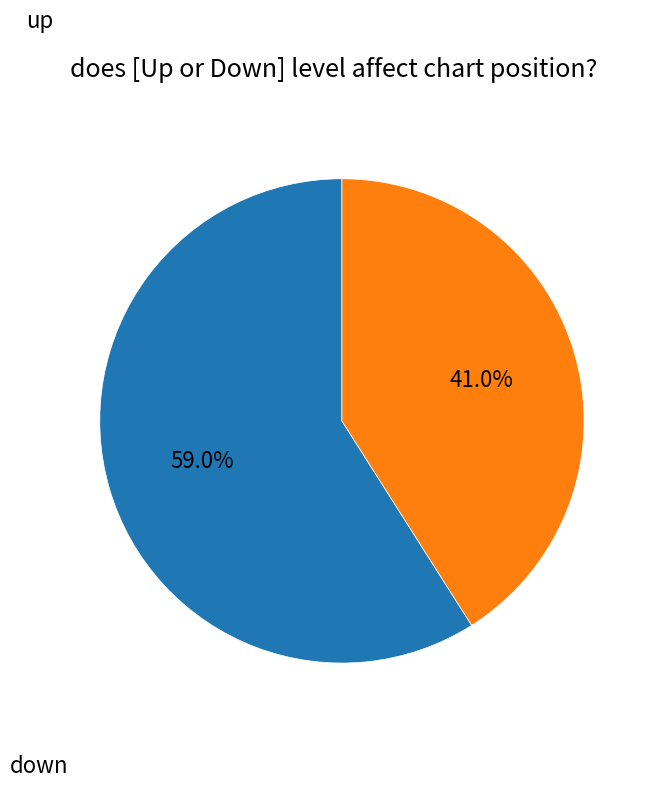

Is there any slice that represents more than half of the pie?

Yes